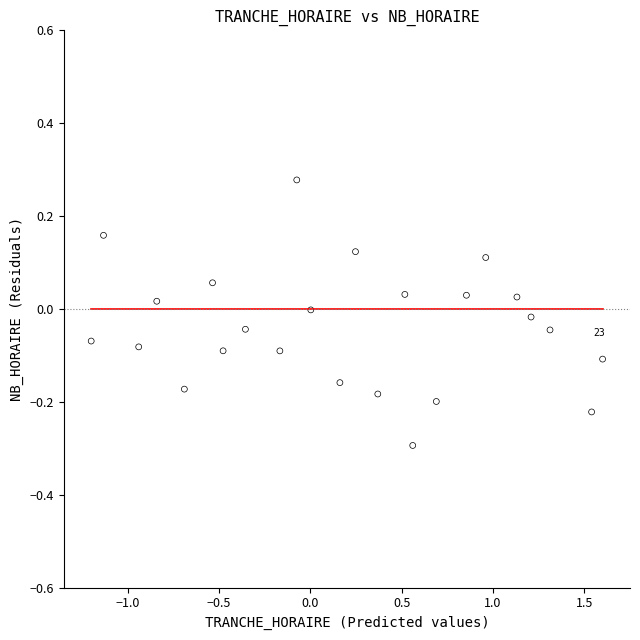

What is the range of X values (max minus min)?

2.8